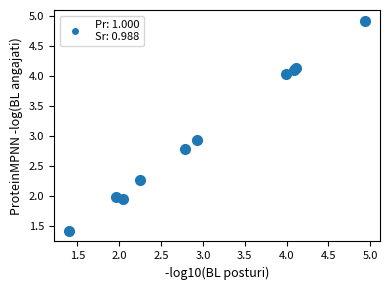

What Y value in the scatter plot is closest to 3?

2.9